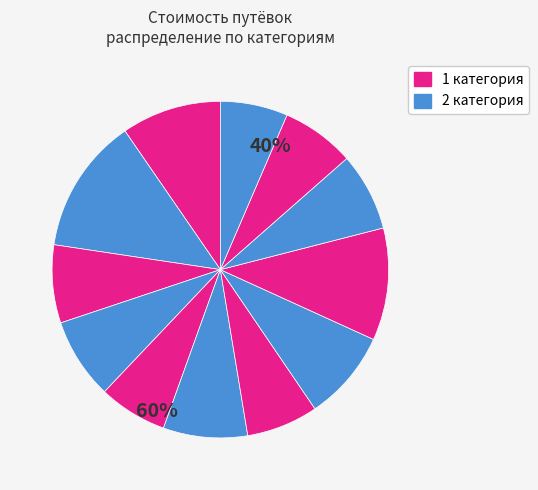

How many segments does this pie chart have?

12